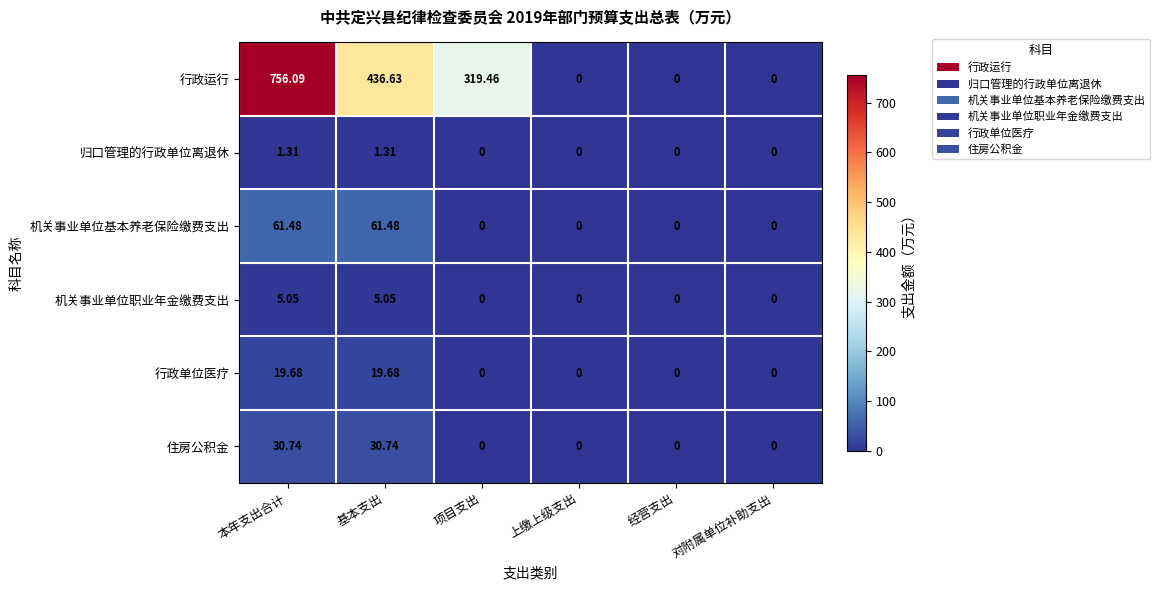

Which category has the highest value across all series?

本年支出合计